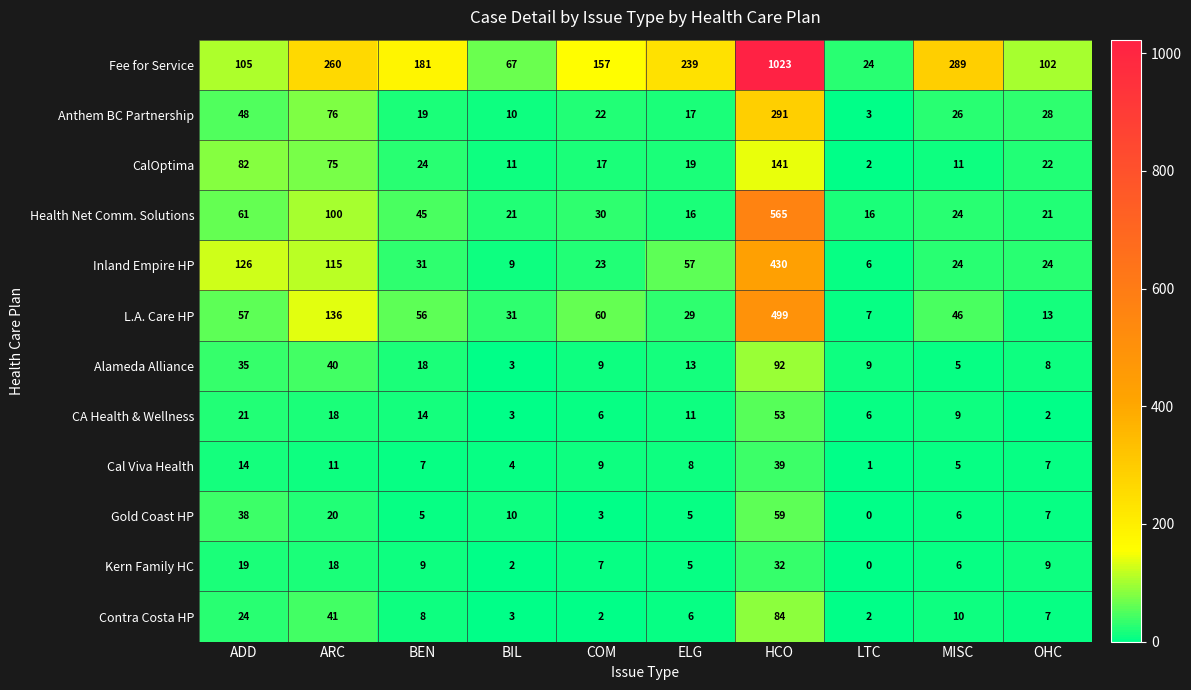

Which series changed the most between ELG and MISC?

row_0